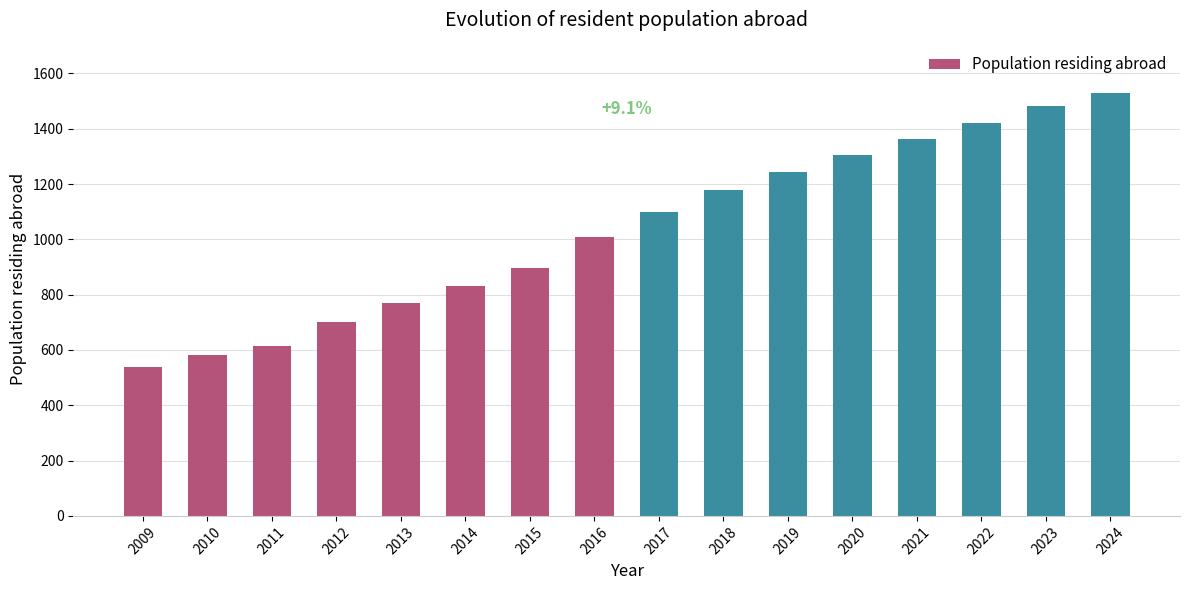

Is it true that the value at 2020 is 423?

False